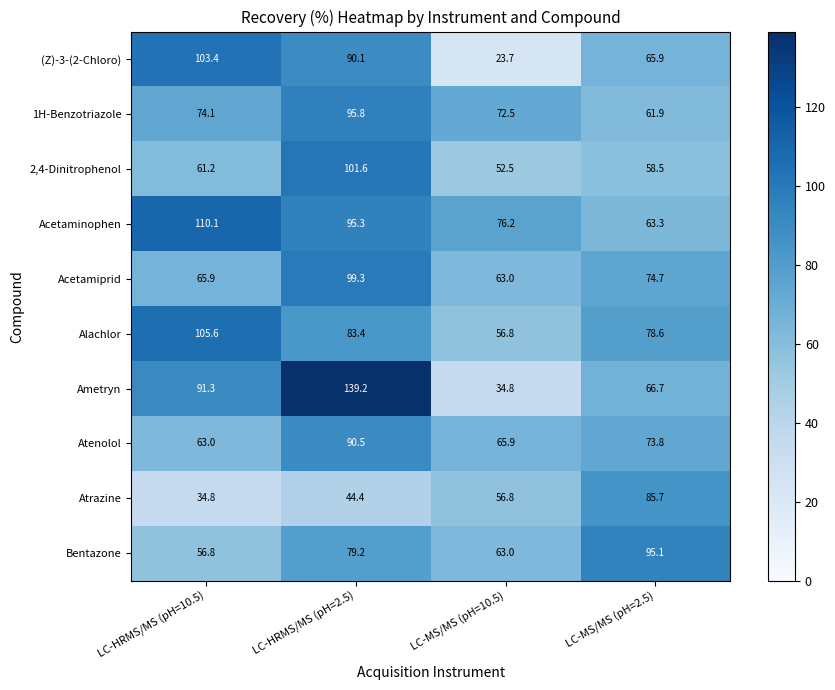

Which category has the lowest value in the 2,4-Dinitrophenol series?

LC-MS/MS (pH=10.5)